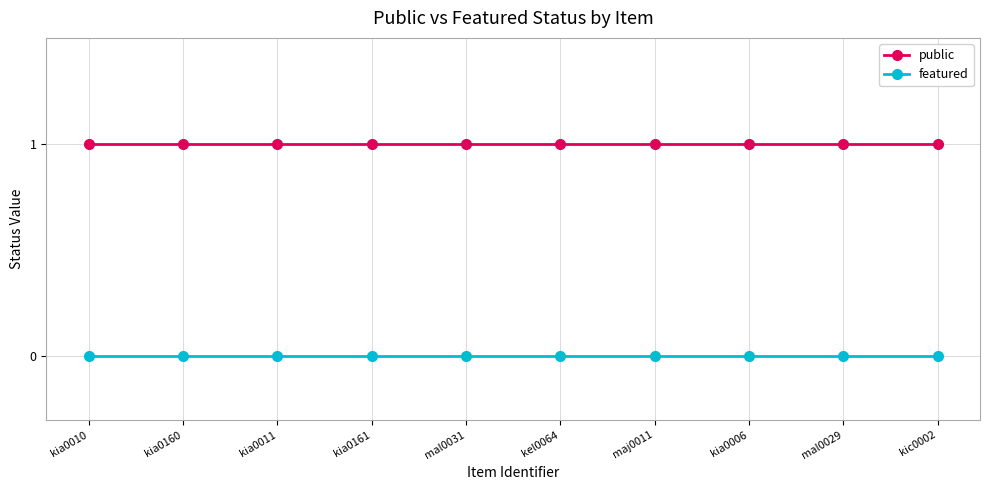

Does the chart display data point markers on the line(s)?

Yes